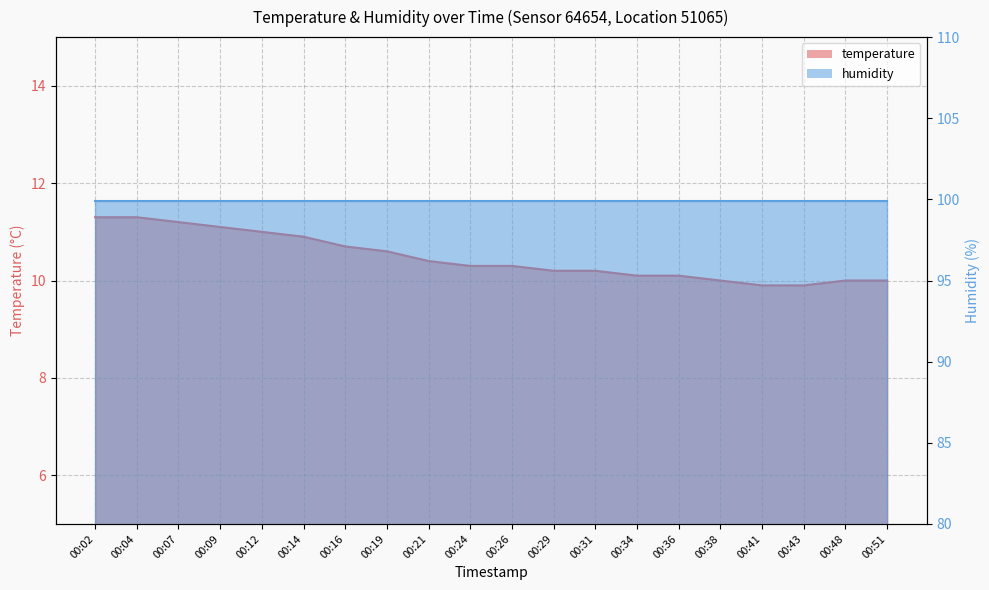

True or false: the data has more than 2 interior local peaks.

False